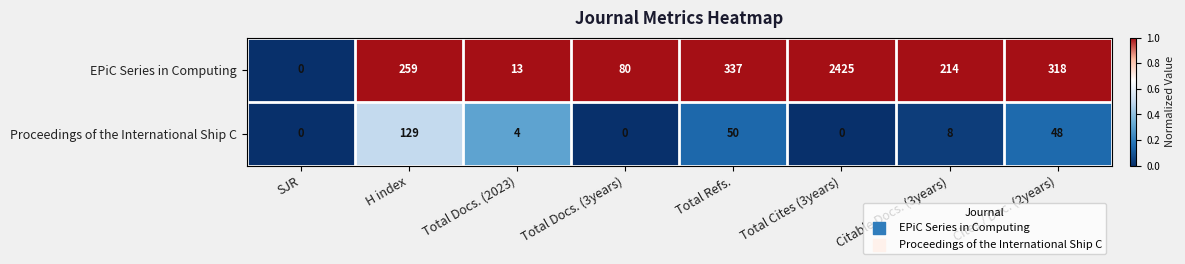

At which label is Proceedings of the International Ship C closest to 64?

Total Refs.